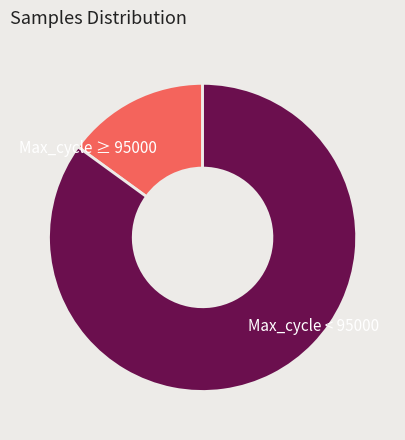

Count the number of slices in the pie.

2